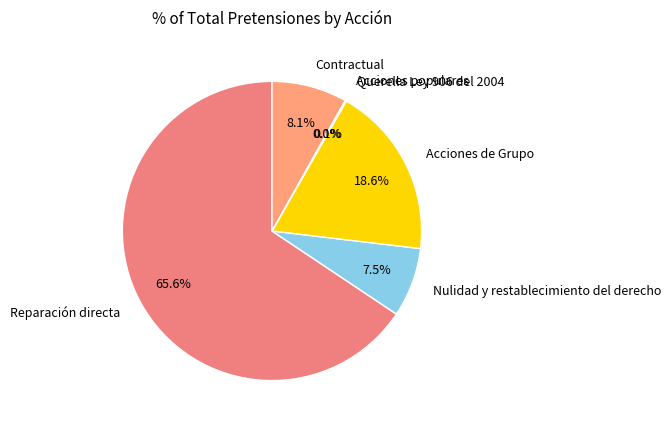

To the nearest percent, what portion does Acciones de Grupo represent?

19%